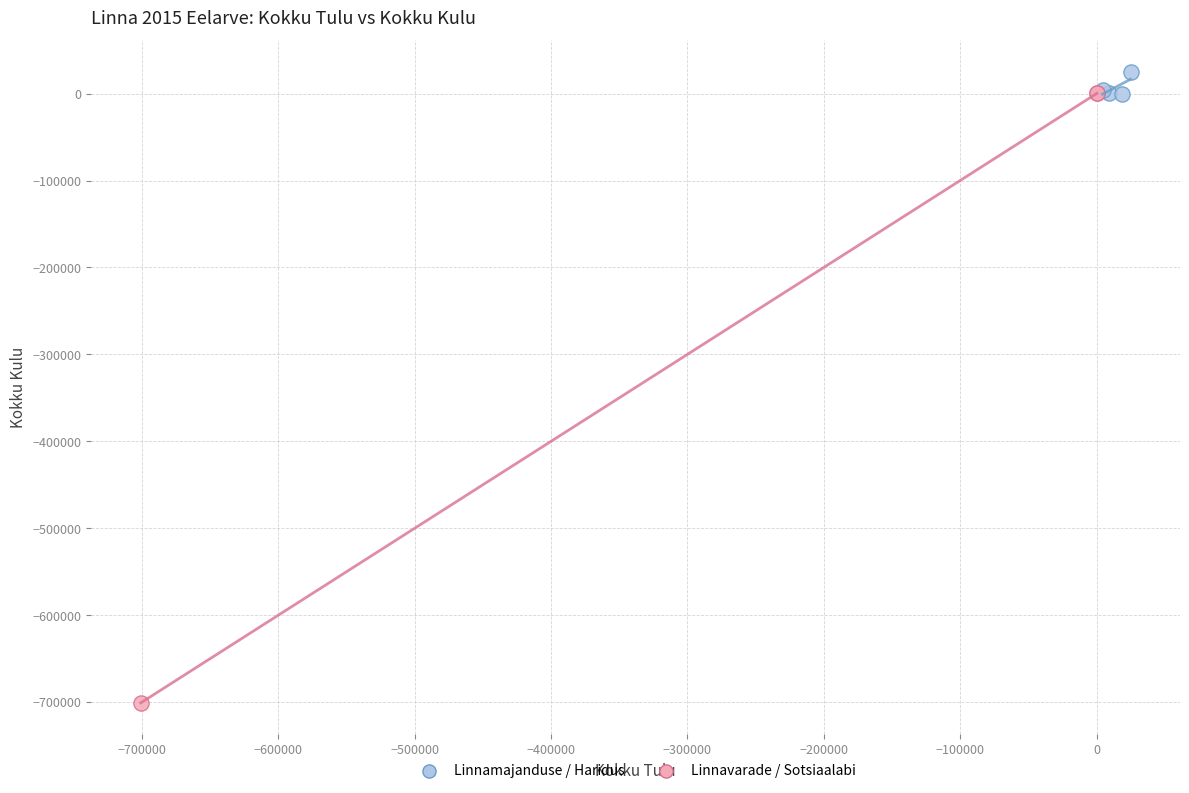

Which series has the largest Y range (max minus min)?

Linnavarade / Sotsiaalabi